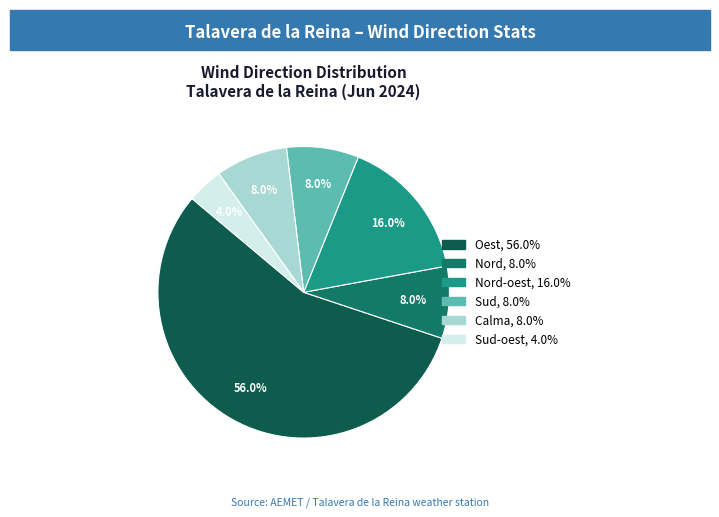

Does any single category account for the majority?

Yes